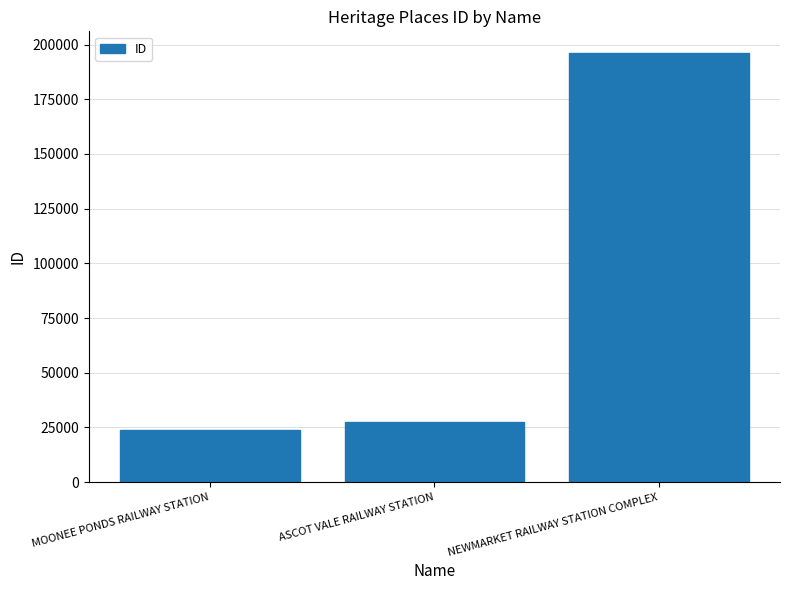

At which label is the value closest to 110122?

ASCOT VALE RAILWAY STATION